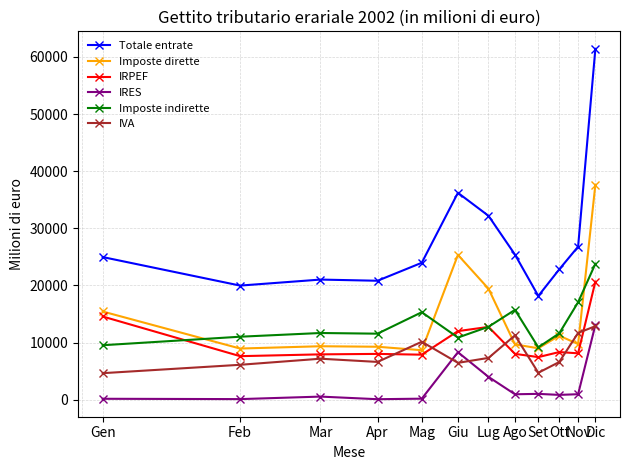

True or false: Imposte indirette has more than 0 points higher than both neighbors.

True